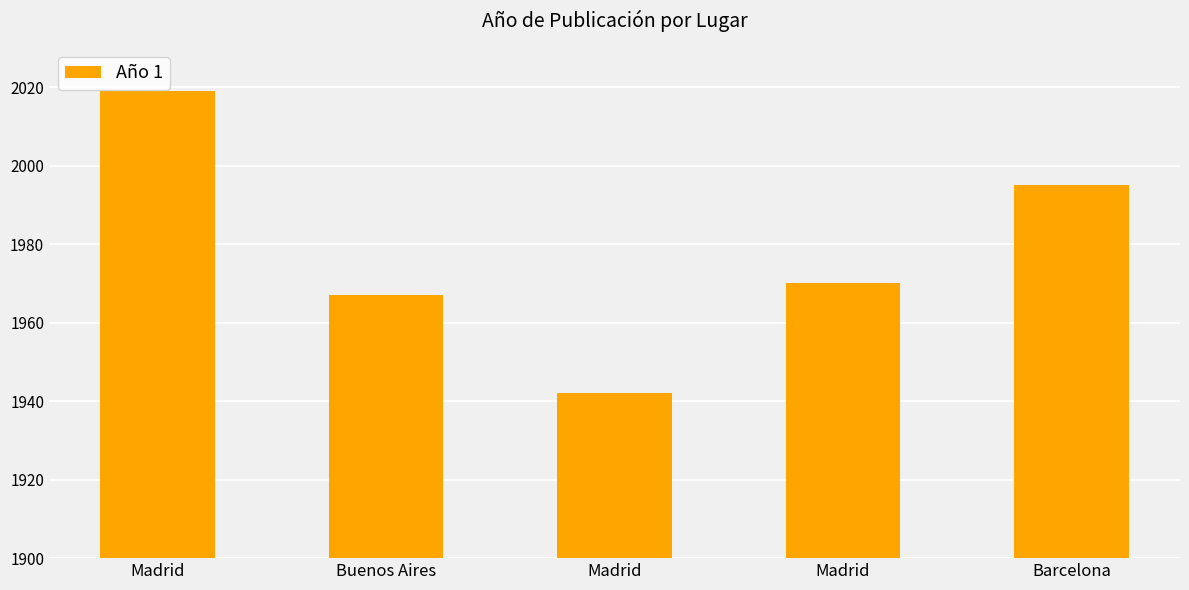

What is the label of the 1st bar from the left?

Madrid